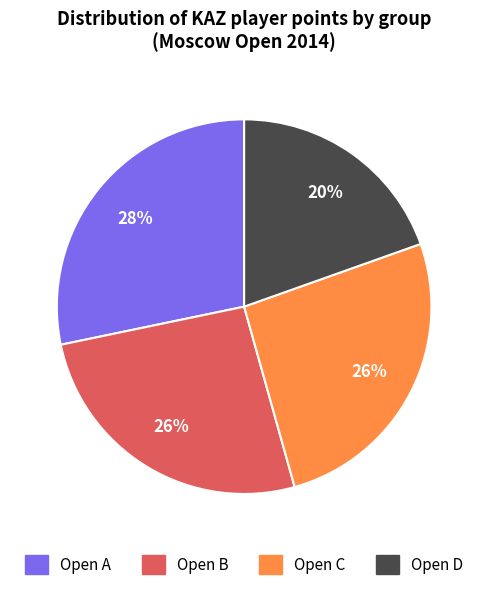

To the nearest percent, what is the combined percentage of Open A and Open B?

54%